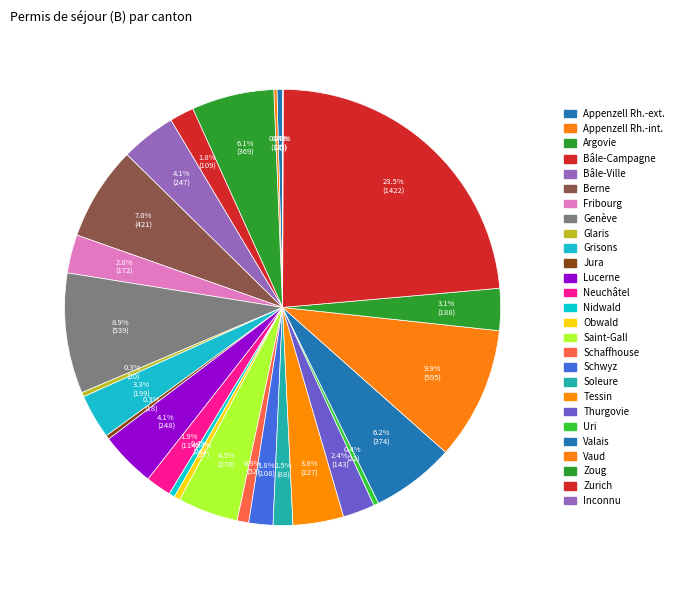

Is the sum of Vaud and Fribourg greater than half?

No